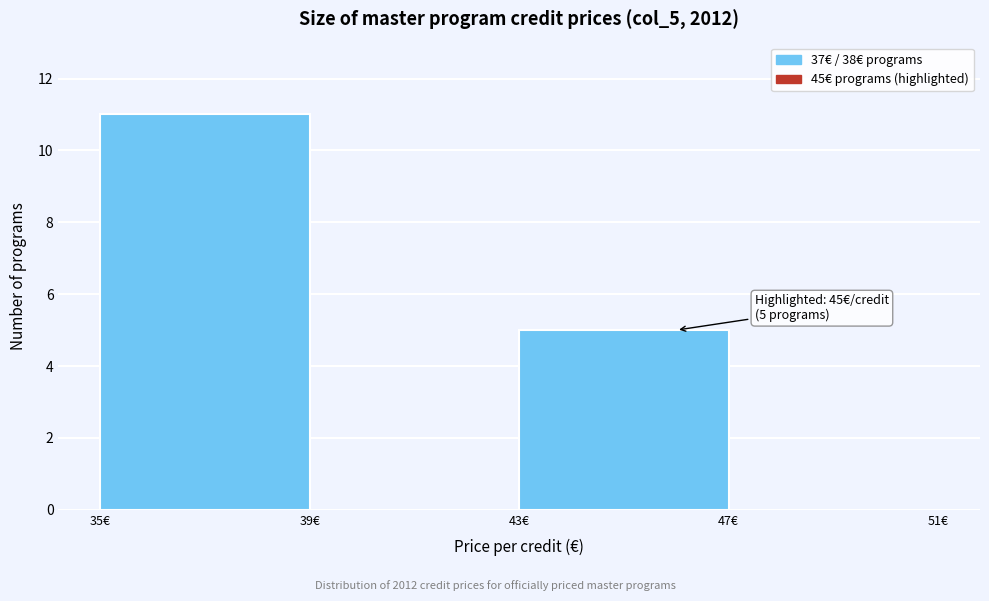

Which range on the x-axis has the tallest bar?

35 to 39